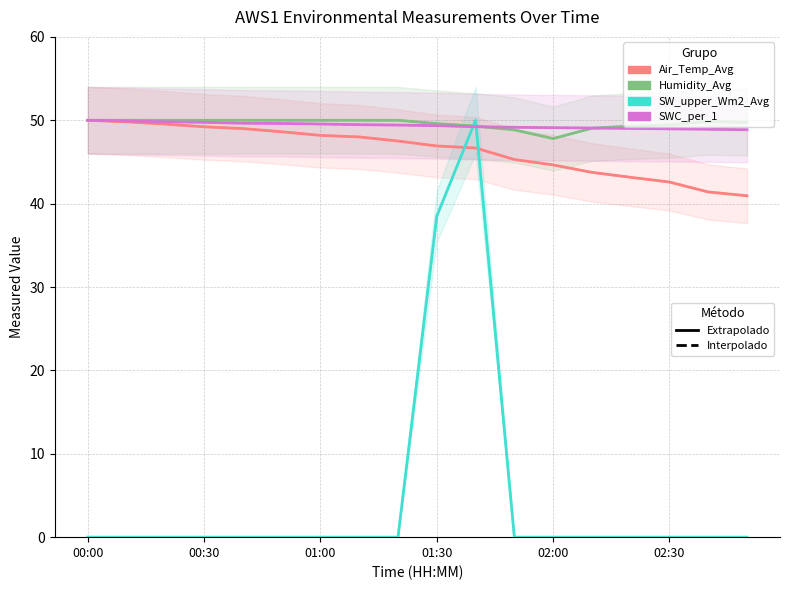

What value does the Air_Temp_Avg series have at 8?

47.5